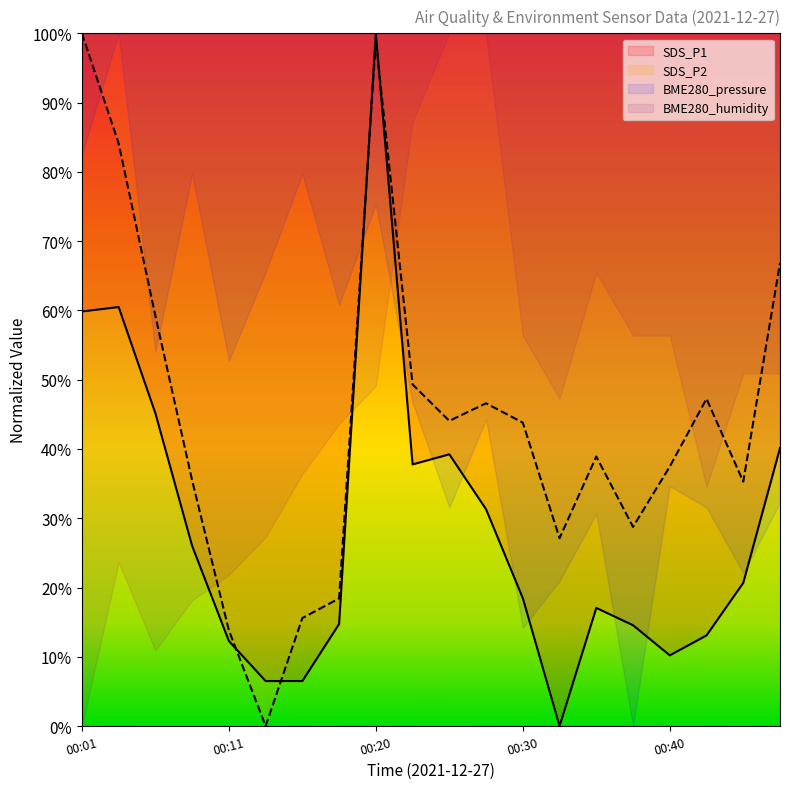

How many data points does each series have?

20